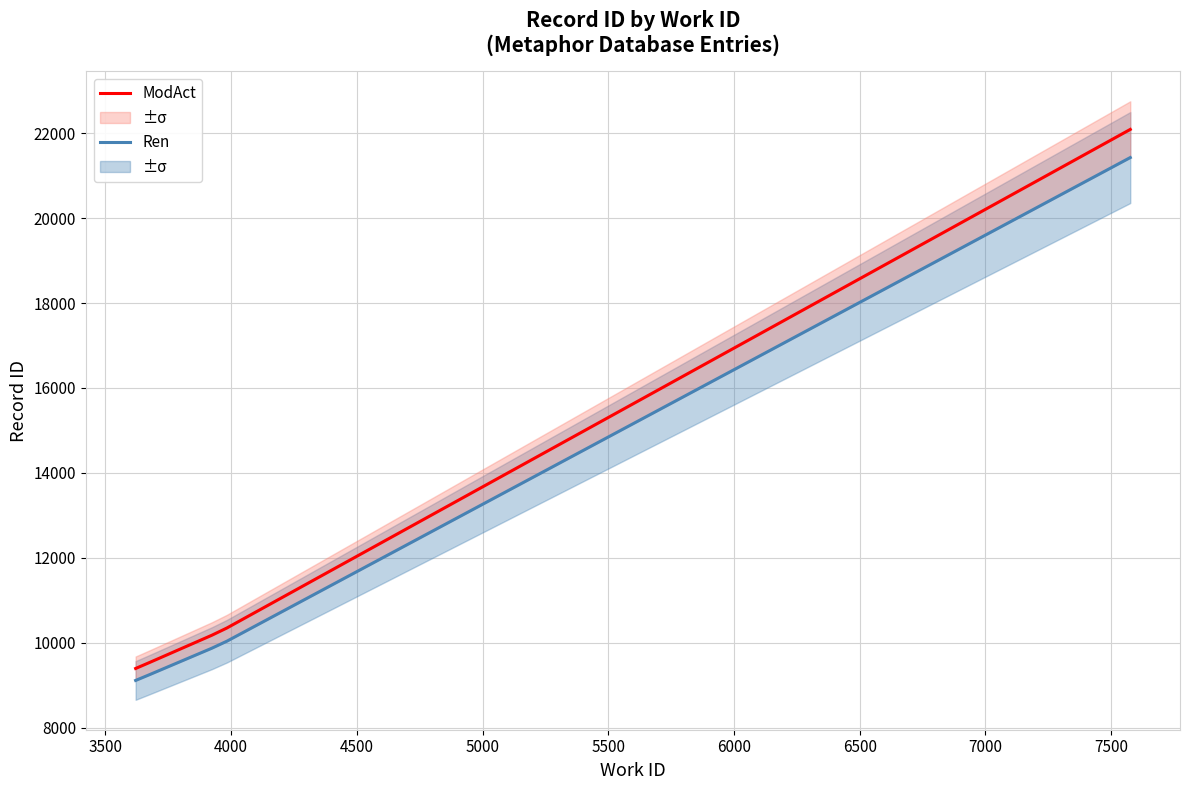

Which series has the largest total across all categories?

ModAct